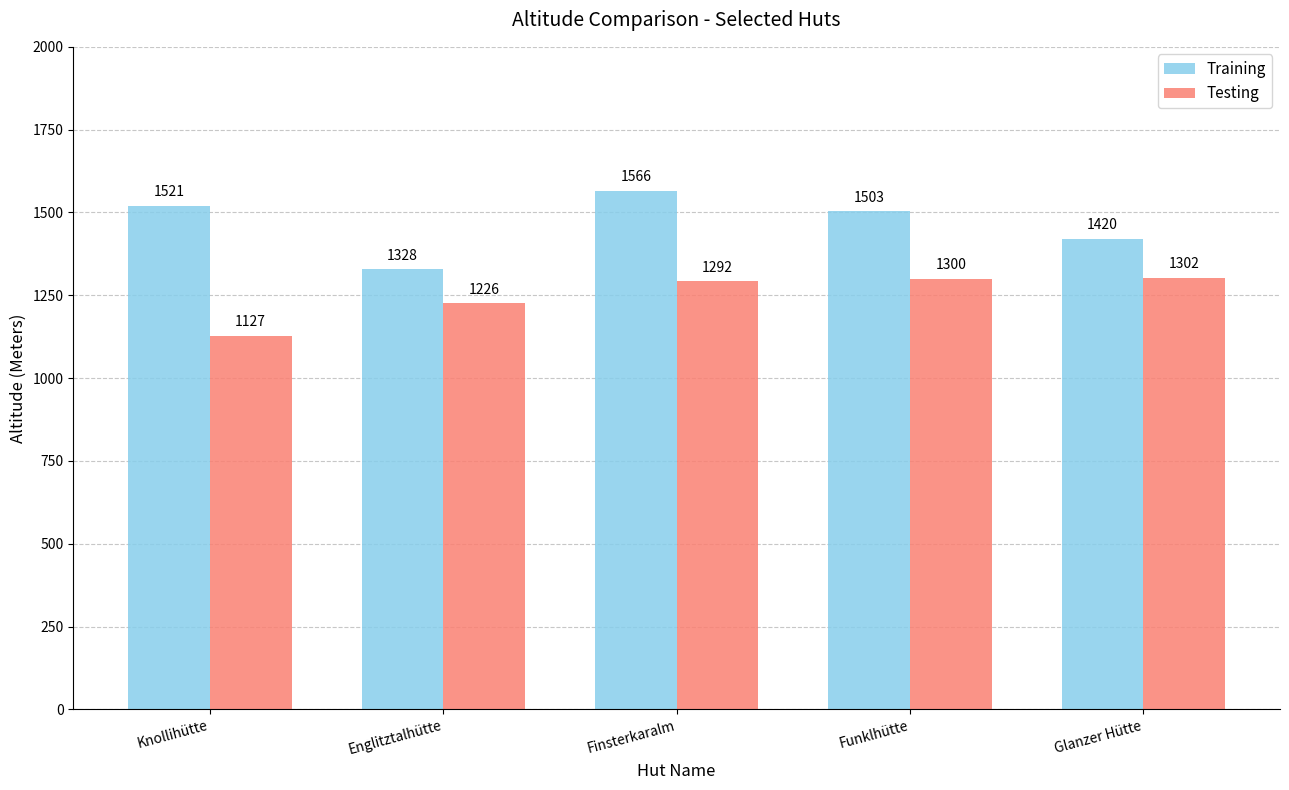

Which series has the widest spread of values?

Training